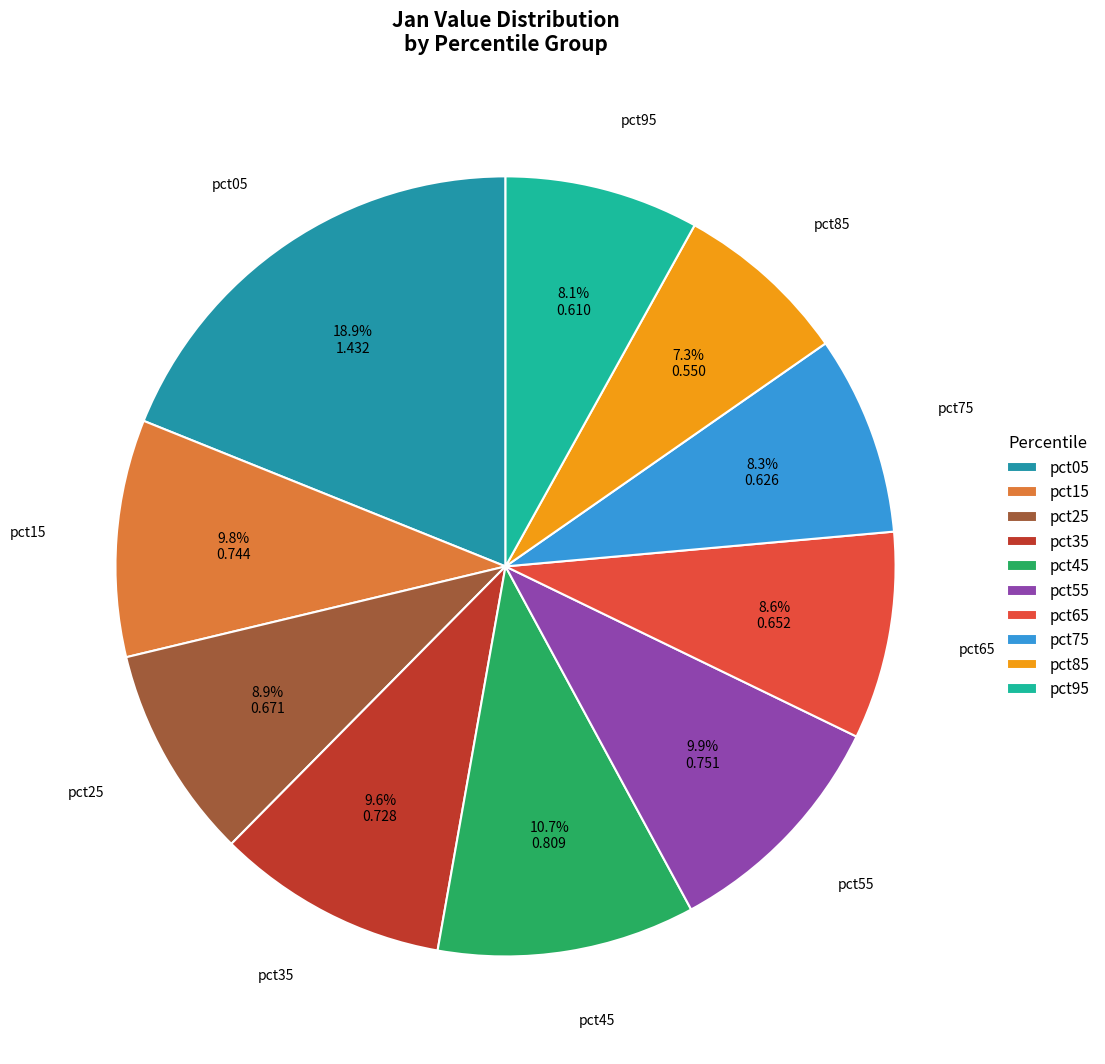

Which category has the smallest portion of the pie?

pct85